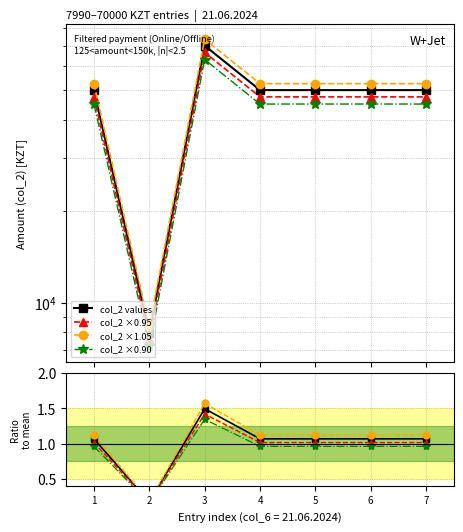

At which category is the sum across all series the highest?

3